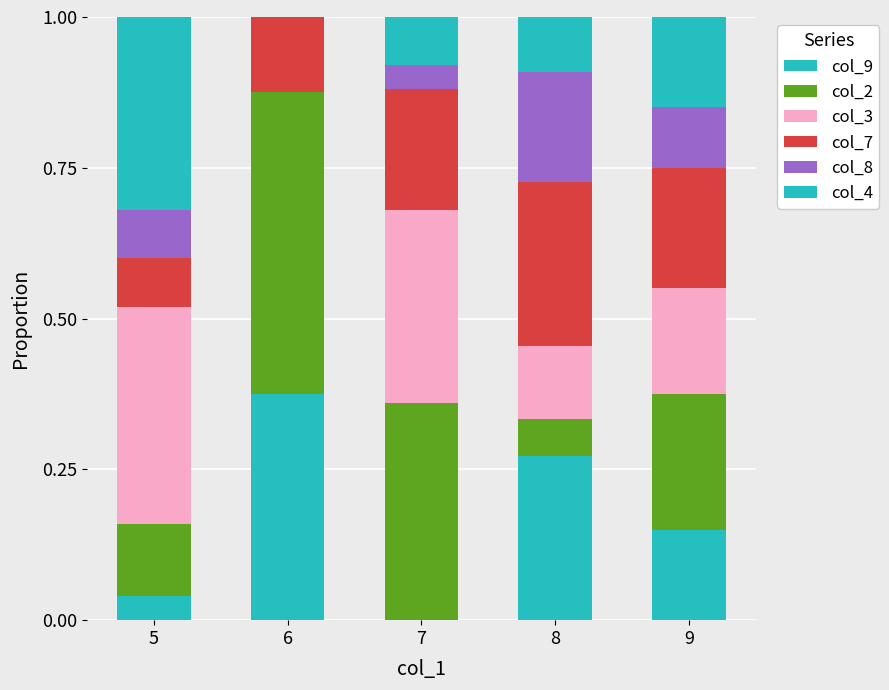

True or false: col_7 has a value of 0.2 at 6.

False